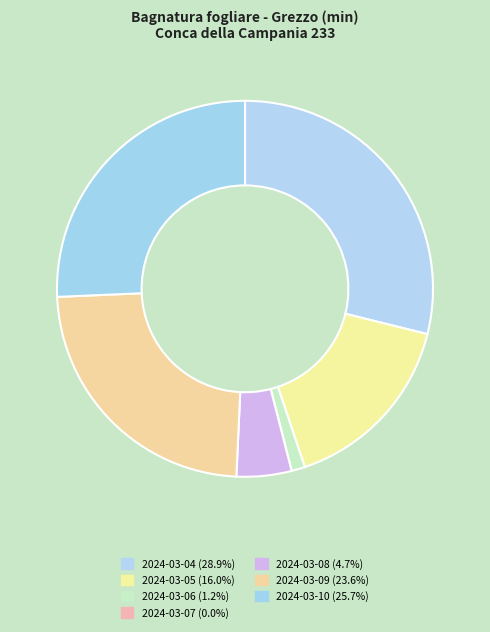

Is there a majority slice in this chart?

No